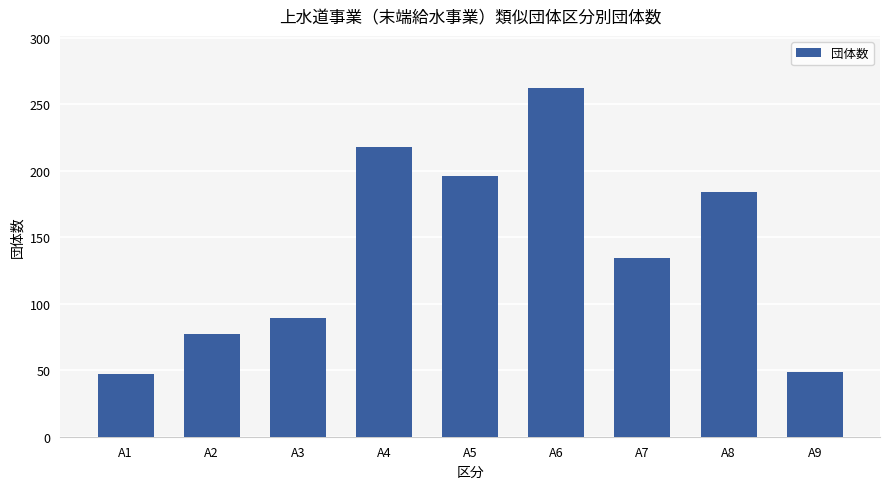

Reading right to left, list all the values displayed in this chart.

A9=49	A8=184	A7=134	A6=262	A5=196	A4=218	A3=89	A2=77	A1=47